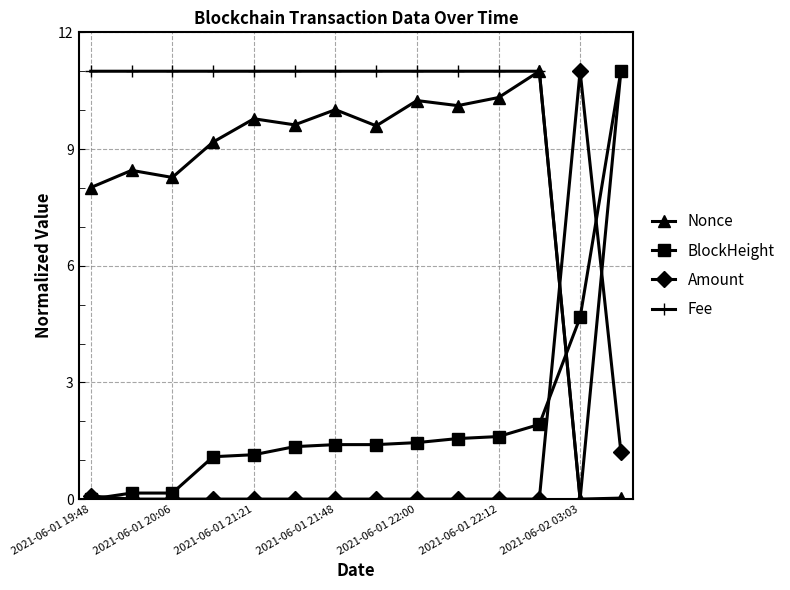

What is the sum of all Nonce values?

114.6